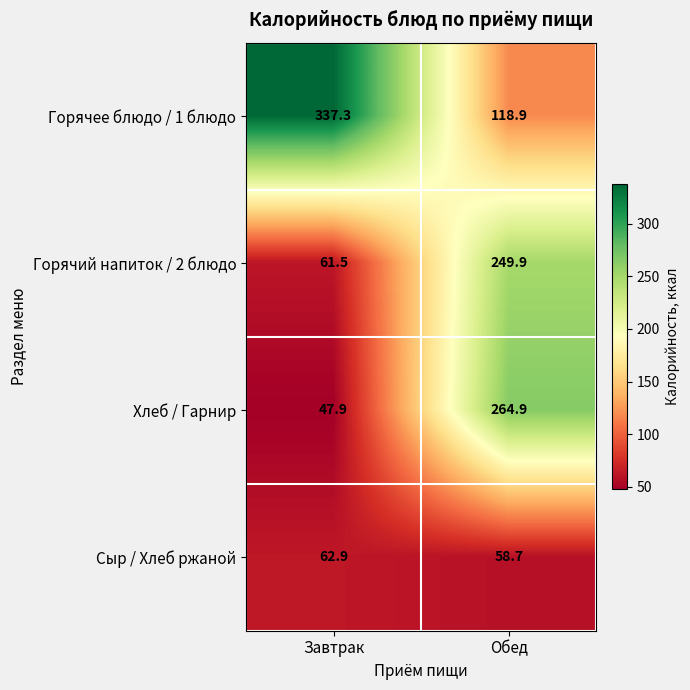

Reading left to right, extract all data points from this chart.

Горячее блюдо / 1 блюдо: 337.3	118.9
Горячий напиток / 2 блюдо: 61.5	249.9
Хлеб / Гарнир: 47.9	264.9
Сыр / Хлеб ржаной: 62.9	58.7